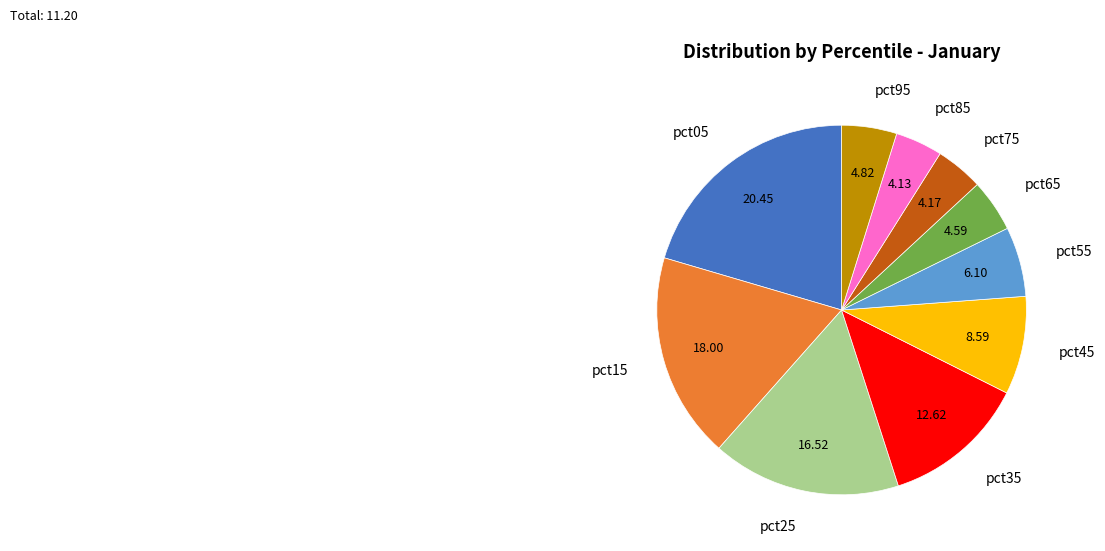

Is there any slice that represents more than half of the pie?

No